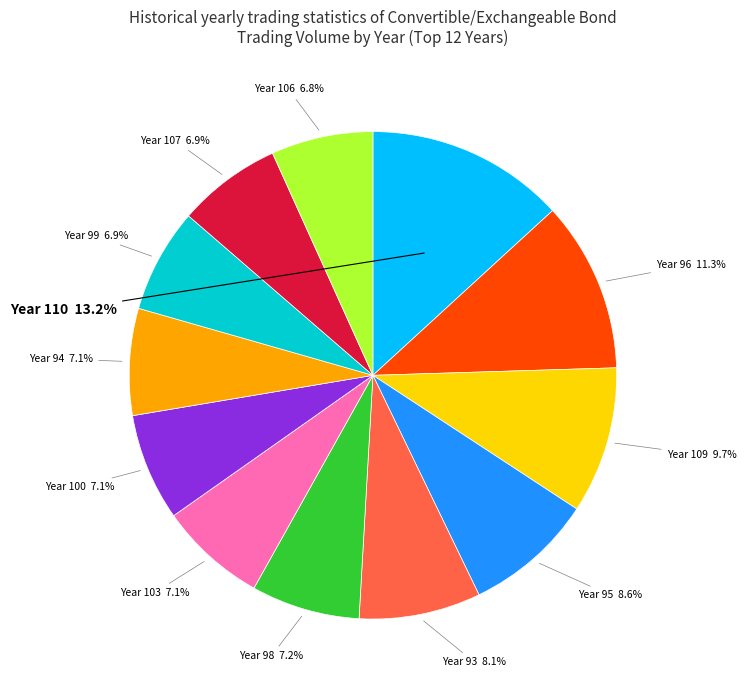

Is there a majority slice in this chart?

No